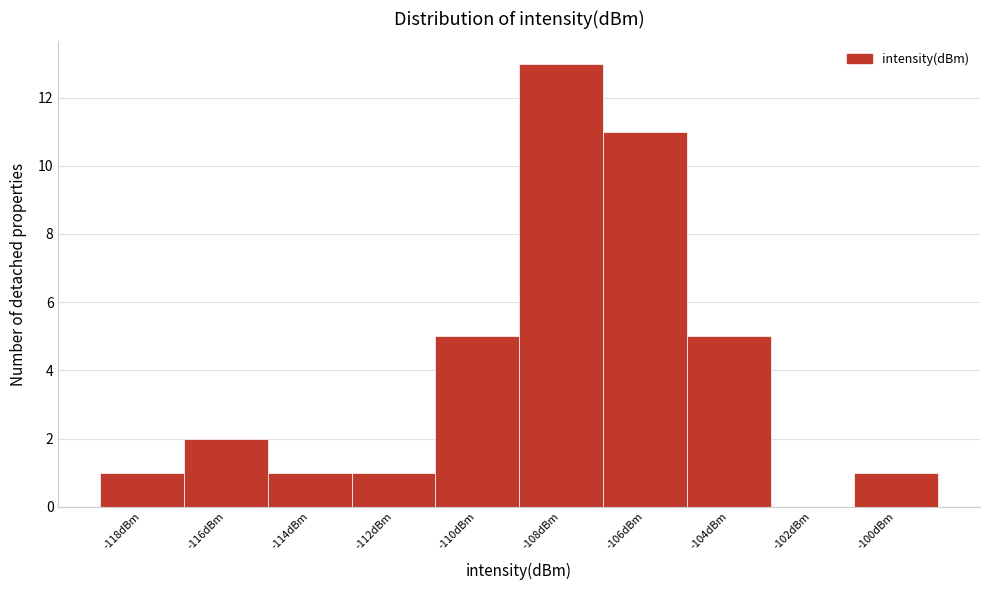

Reading left to right, what are all the values shown in this chart?

-118dBm=1	-116dBm=2	-114dBm=1	-112dBm=1	-110dBm=5	-108dBm=13	-106dBm=11	-104dBm=5	-102dBm=0	-100dBm=1